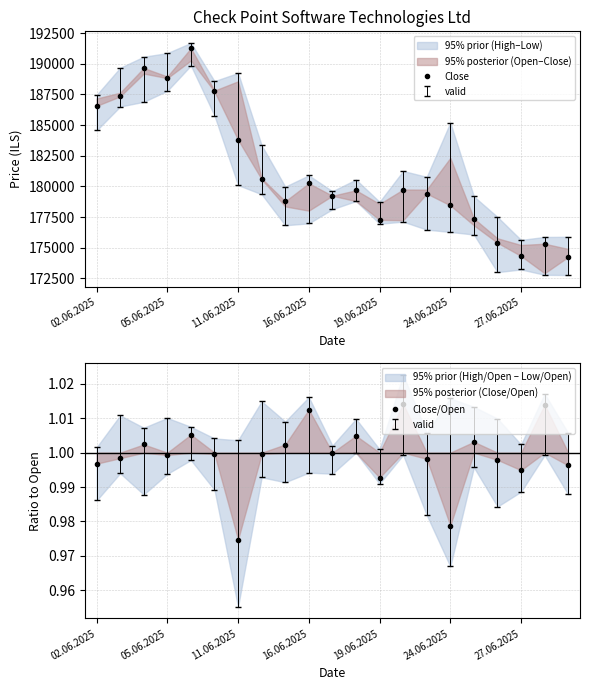

What is the value of the Close point at the 5th from the left?

191272.0